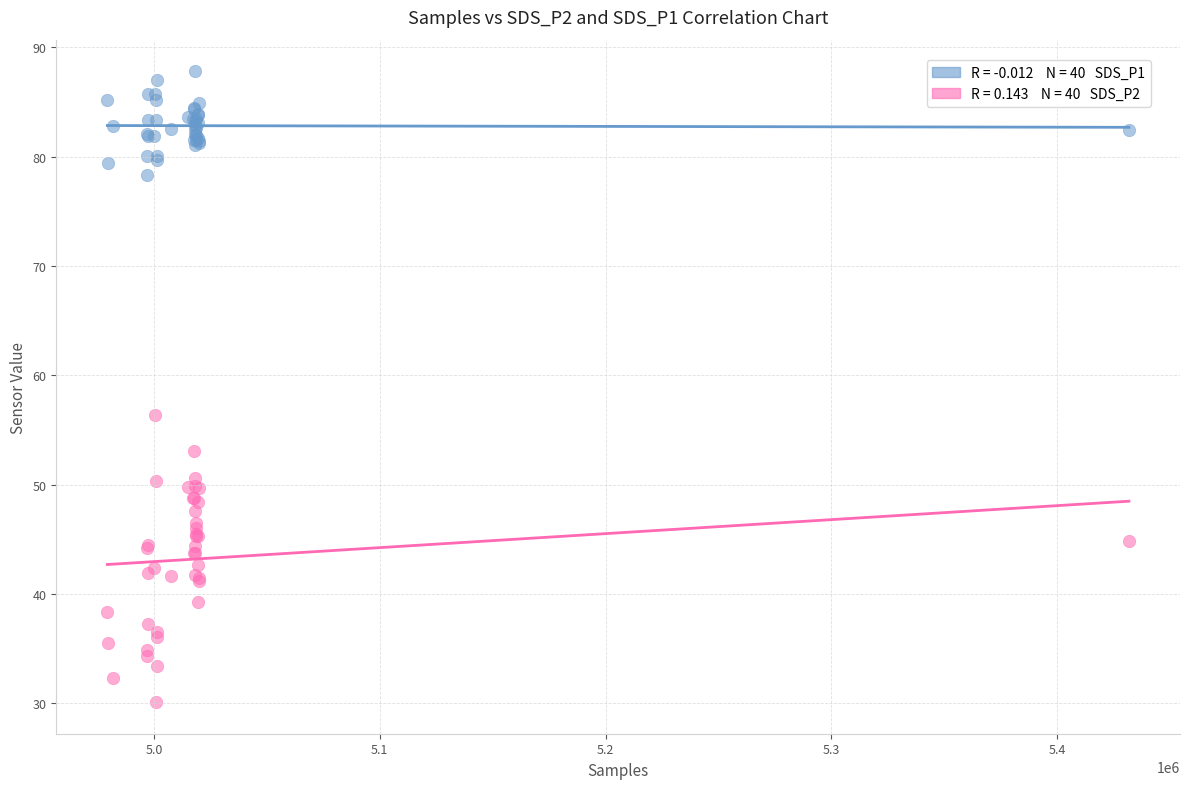

Across all series, what Y value is closest to 58?

56.4